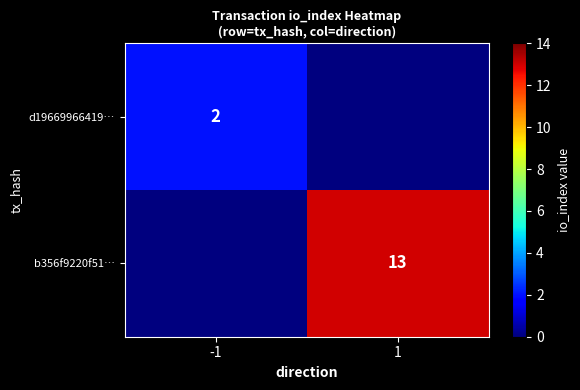

Is it true that d19669966419… equals 2 at -1?

True